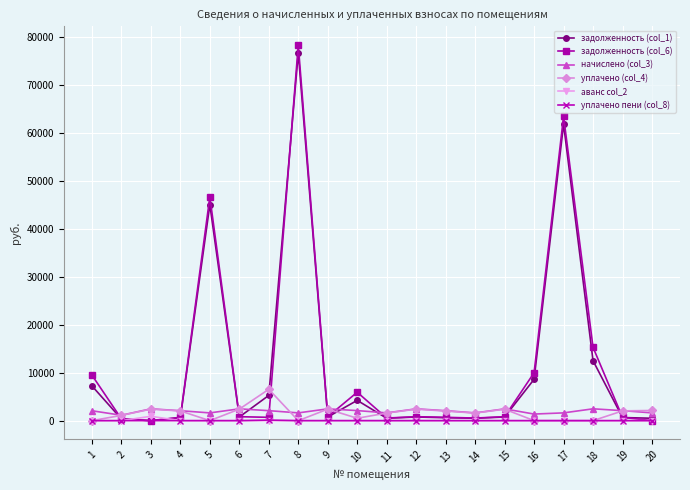

At which category is the sum across all series the highest?

8